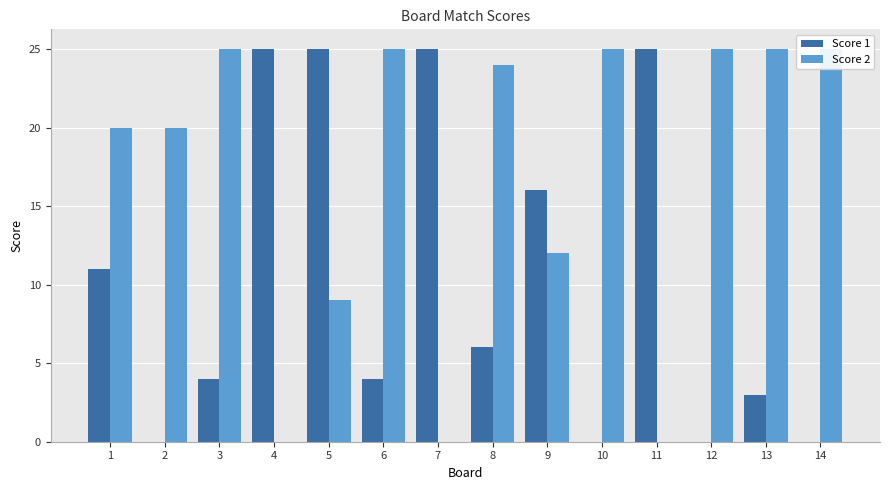

Are the bars horizontal?

No